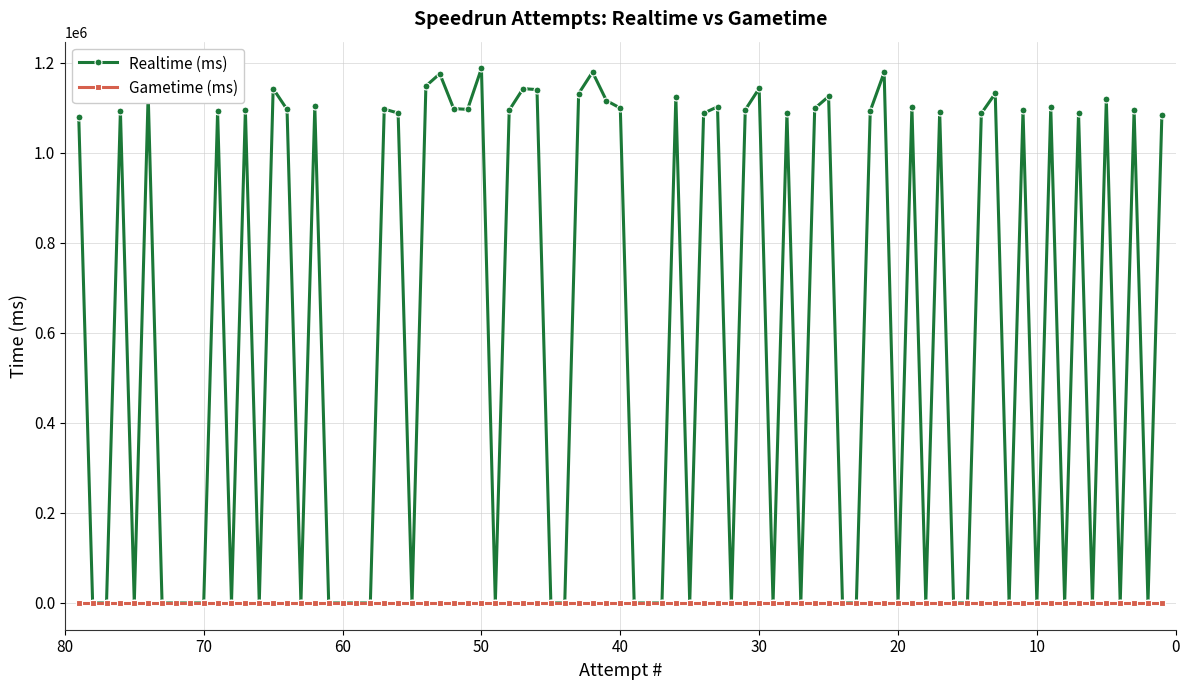

What is the value of the Realtime (ms) point at the 15th from the left?

1142782